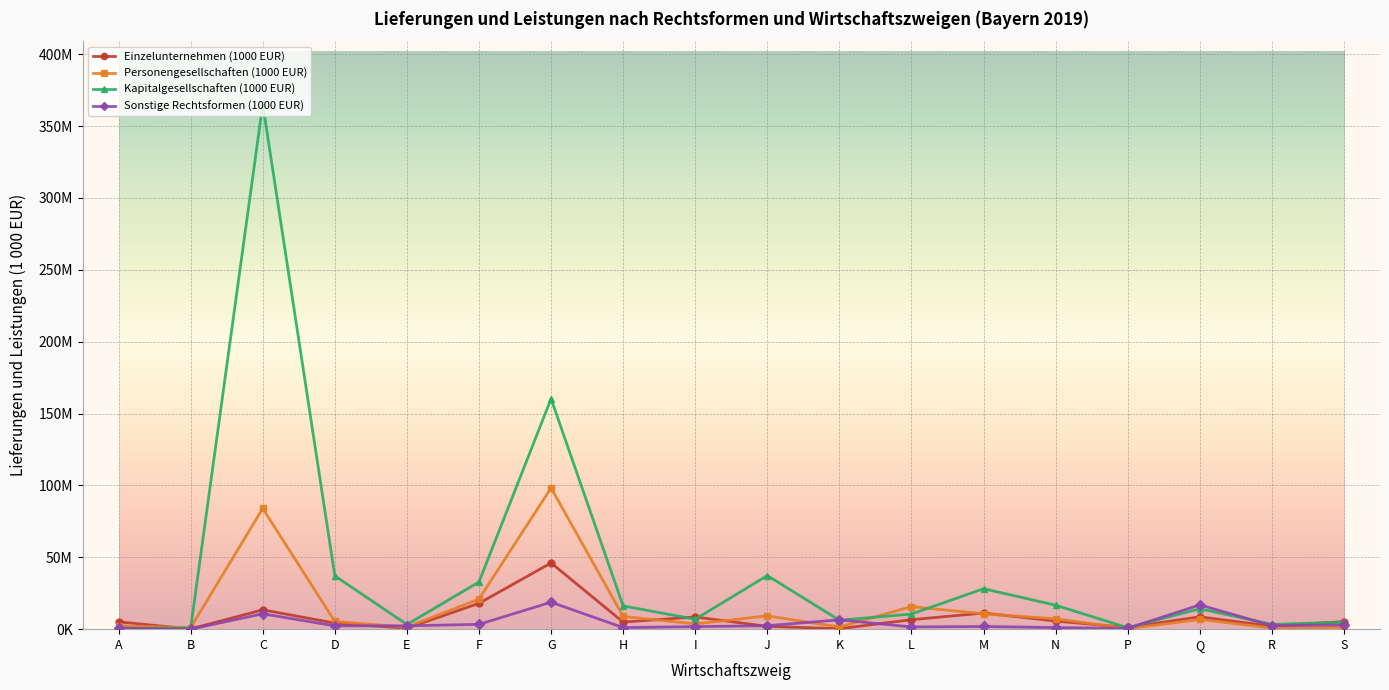

What is the sum of all Einzelunternehmen (1000 EUR) values?

143875228